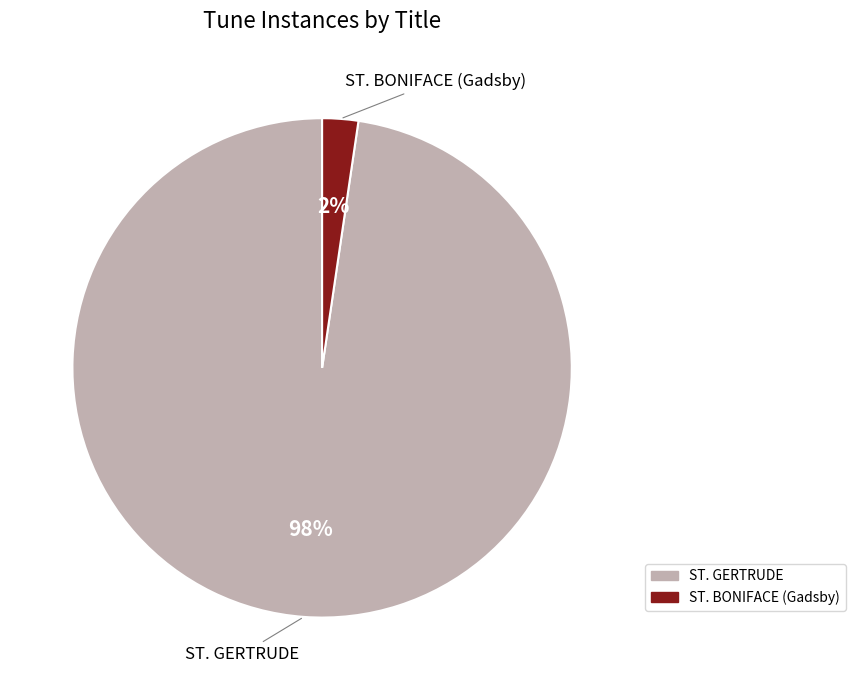

Is it true that ST. GERTRUDE is 98% of the pie?

True